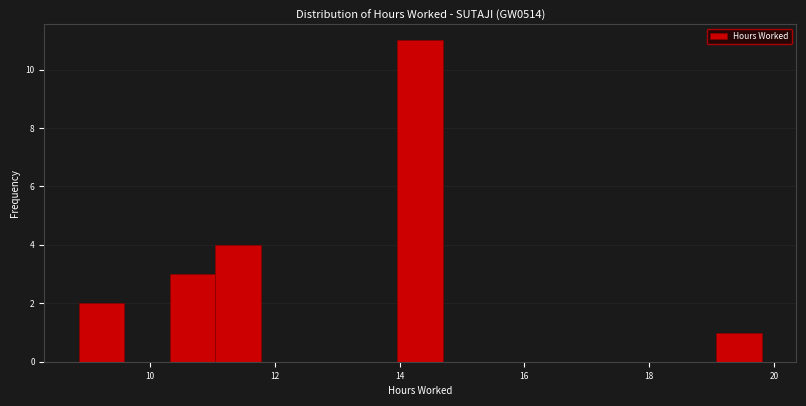

Around what value on the x-axis is the tallest bar? Give the approximate position of its centre, as read against the axis.

14.4